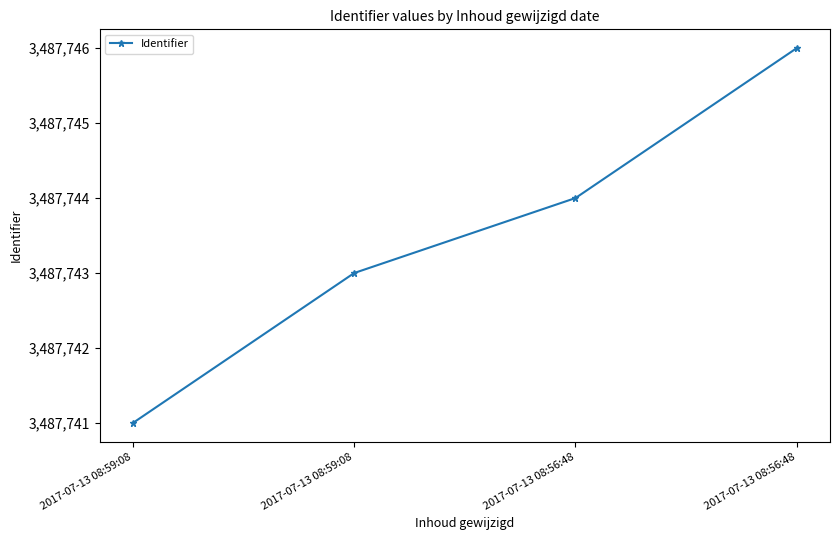

List the labels in order of value, largest first.

2017-07-13 08:56:48, 2017-07-13 08:56:48, 2017-07-13 08:59:08, 2017-07-13 08:59:08